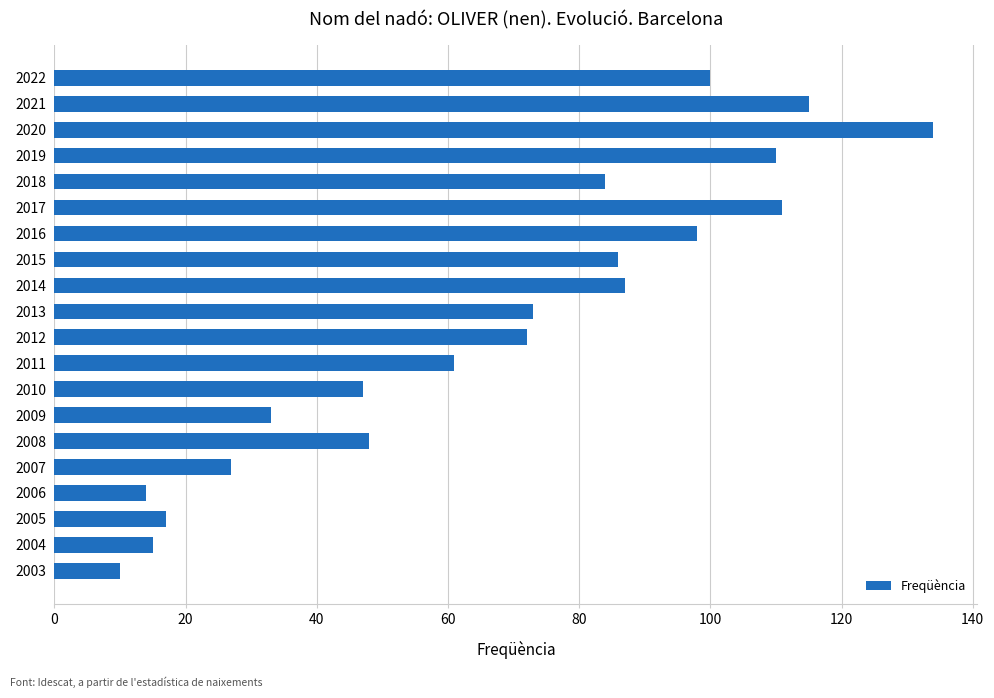

What is the approximate value at 2007?

27